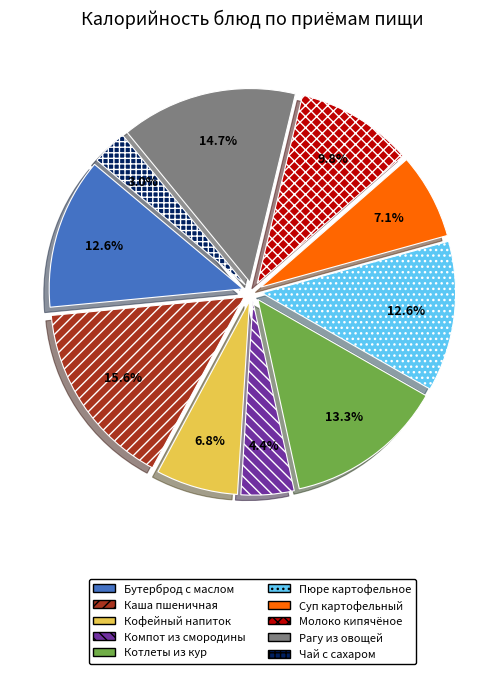

What percentage is NOT represented by Бутерброд с маслом?

87.4%